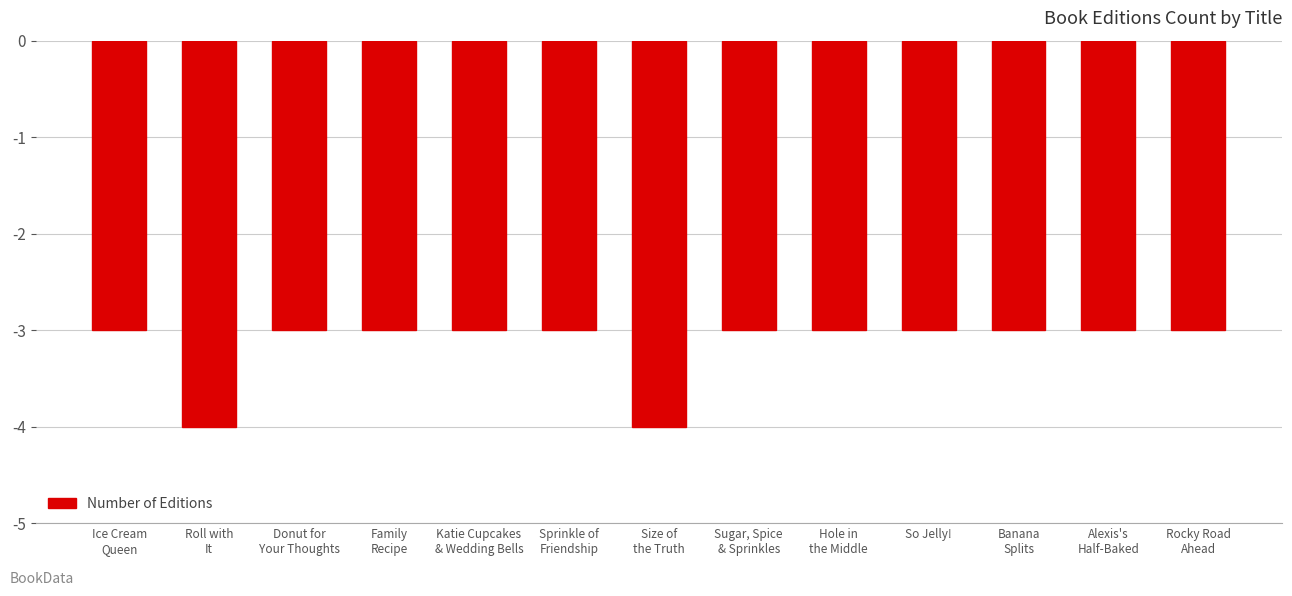

What is the smallest value displayed?

-4